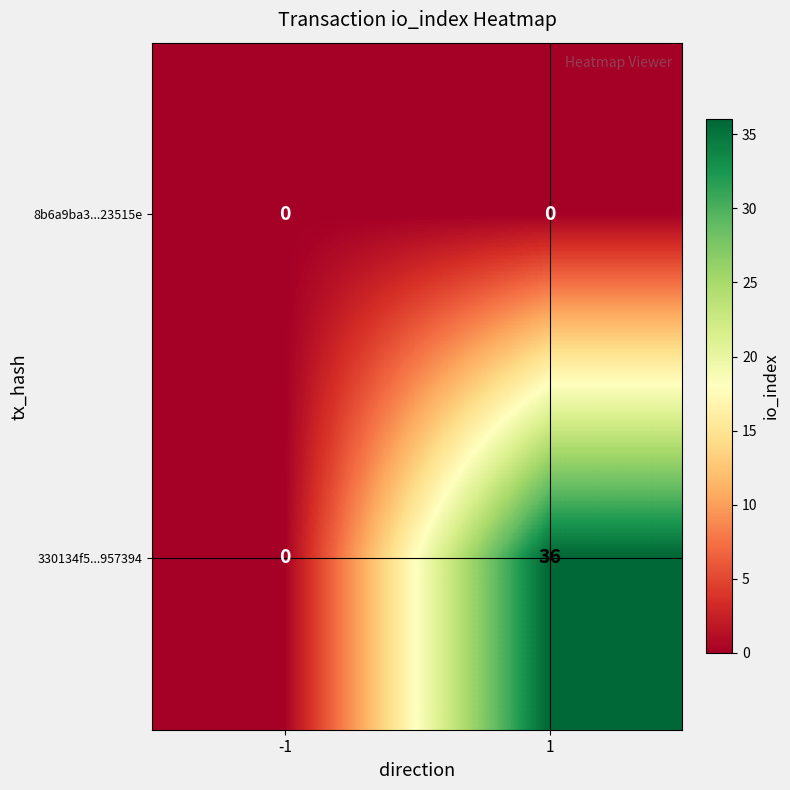

How many distinct data groups are displayed?

2